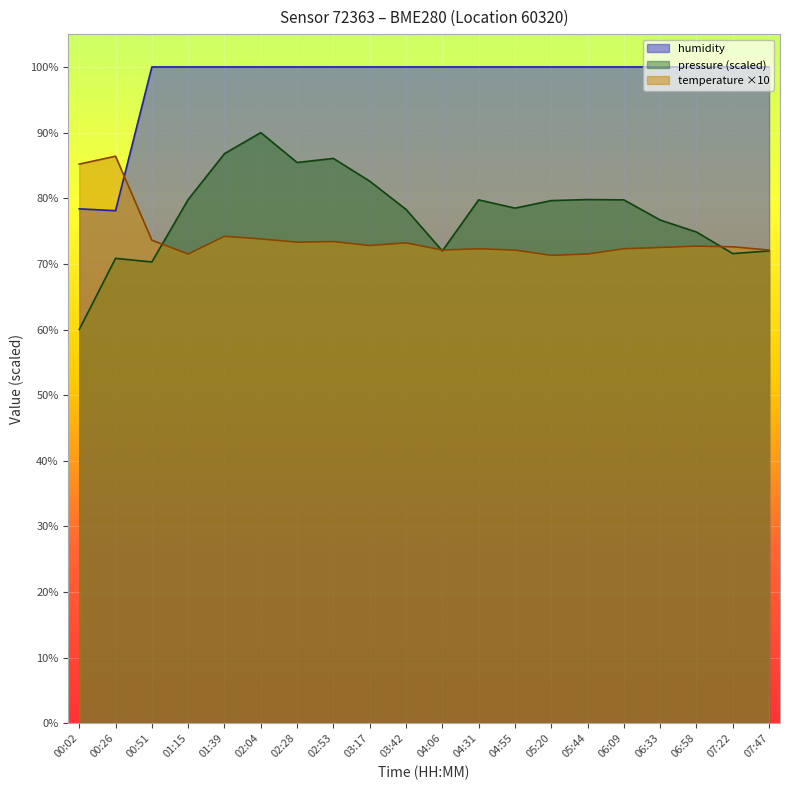

How many values in the pressure_kPa series exceed 79?

10